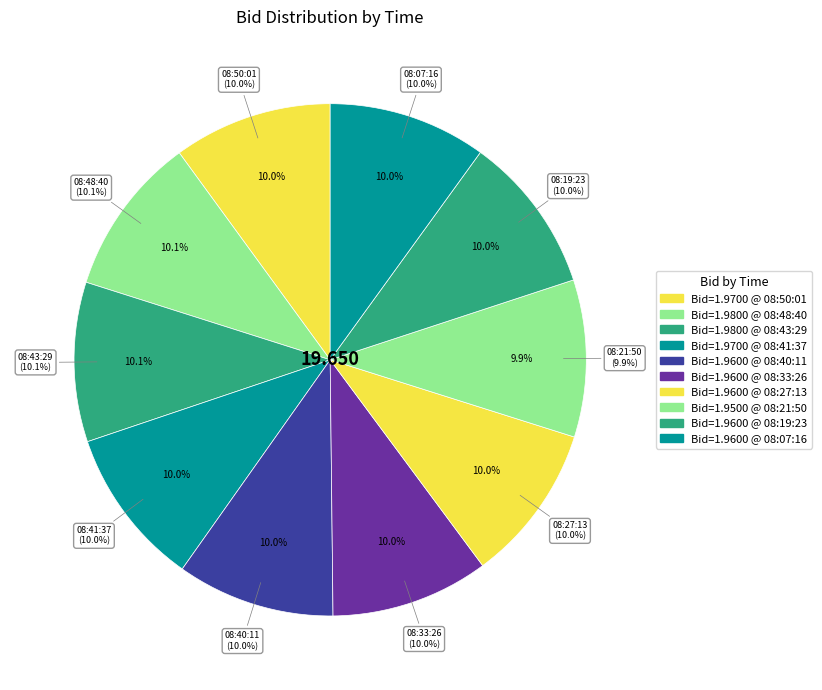

Rank the categories by value from lowest to highest.

08:21:50.924, 08:40:11.942, 08:33:26.765, 08:27:13.541, 08:19:23.625, 08:07:16.078, 08:50:01.238, 08:41:37.881, 08:48:40.288, 08:43:29.207